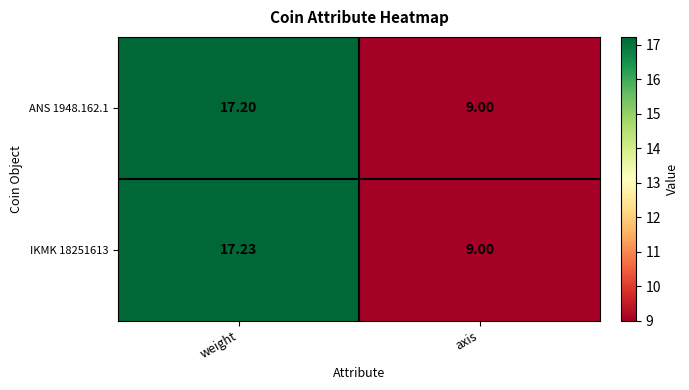

Where does the ANS 1948.162.1 series first go above 17?

weight